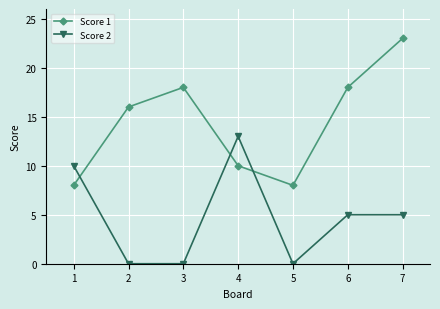

True or false: Score 2 has more than 2 points higher than both neighbors.

False